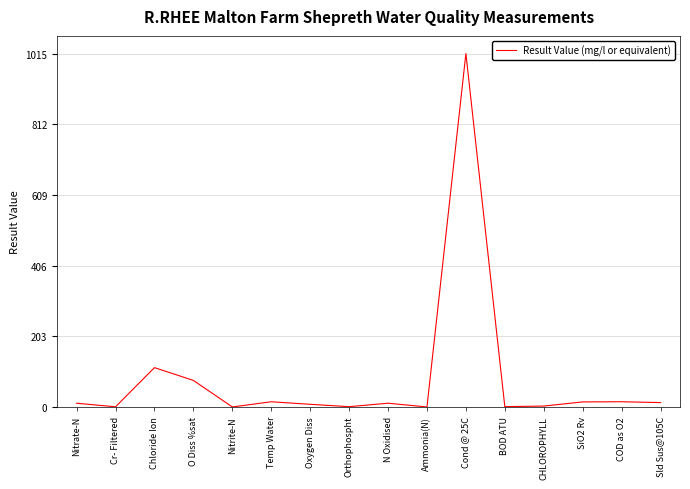

What is the sum of the values at COD as O2 and O Diss %sat?

91.3